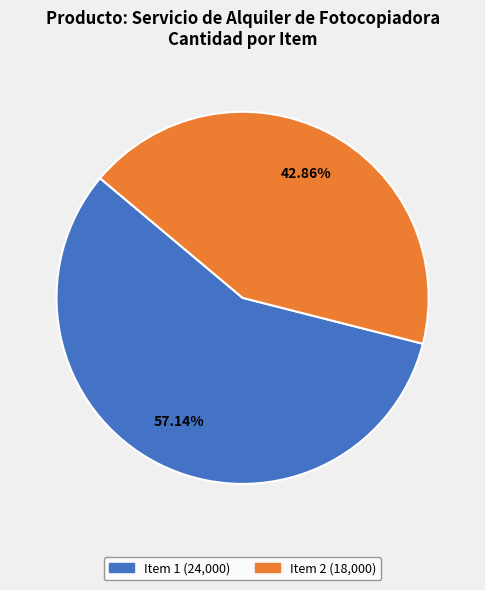

Is there a majority slice in this chart?

Yes